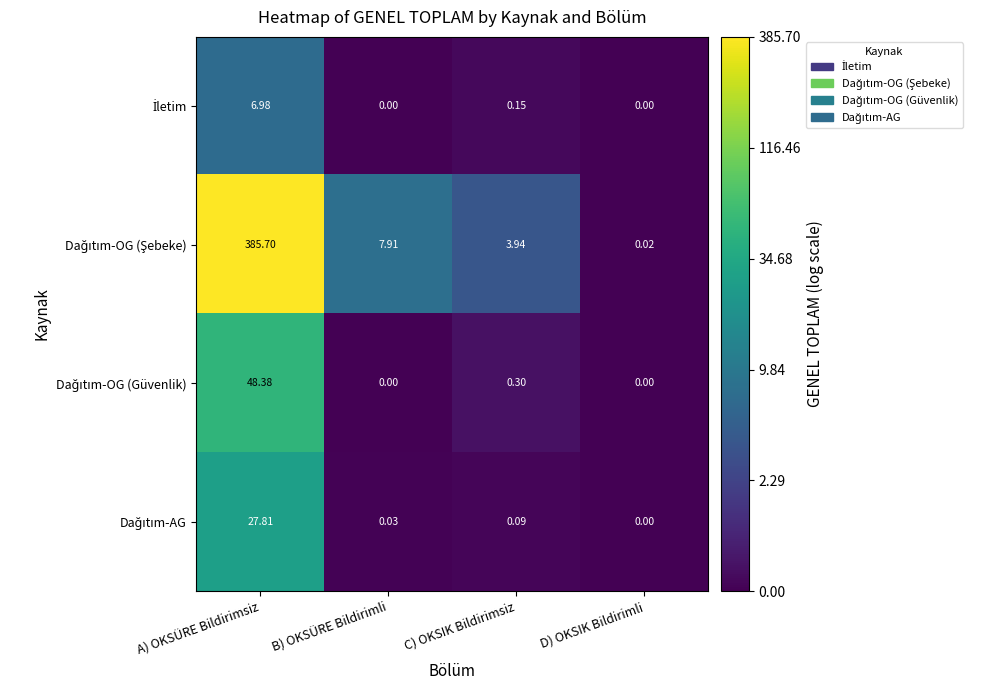

At which category is the sum across all series the highest?

A) OKSÜRE Bildirimsiz